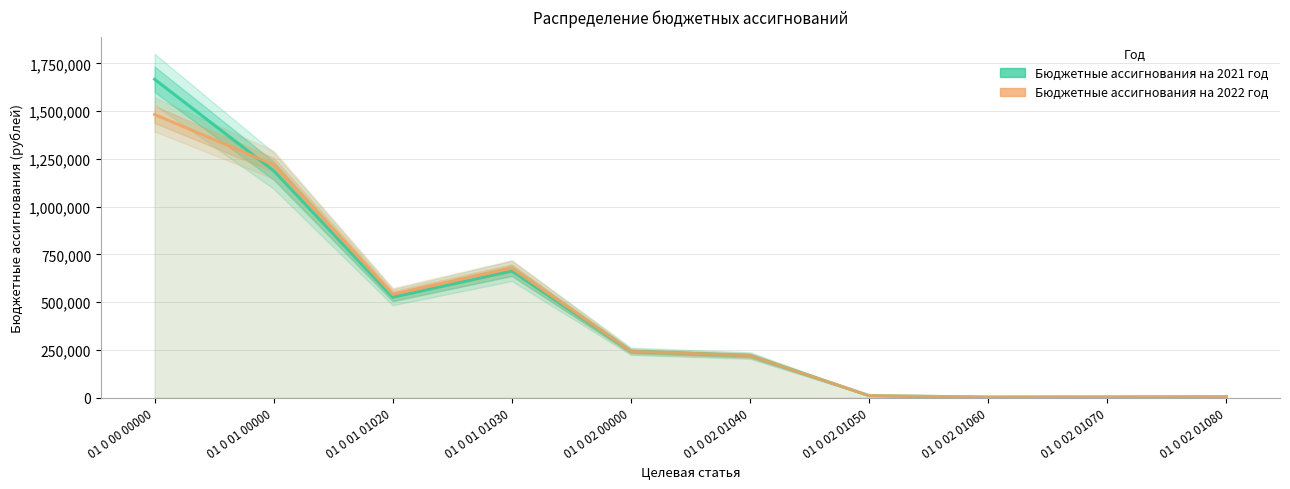

What is the sum of all Бюджетные ассигнования на 2021 год values?

4524603